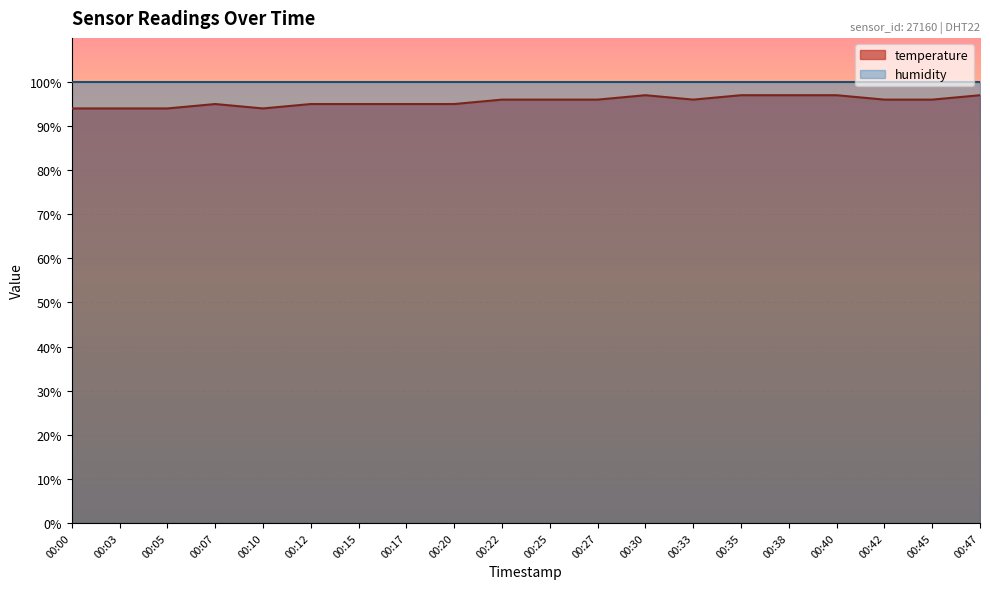

Reading right to left, extract all data points from this chart.

00:47=97	00:45=96	00:42=96	00:40=97	00:38=97	00:35=97	00:33=96	00:30=97	00:27=96	00:25=96	00:22=96	00:20=95	00:17=95	00:15=95	00:12=95	00:10=94	00:07=95	00:05=94	00:03=94	00:00=94